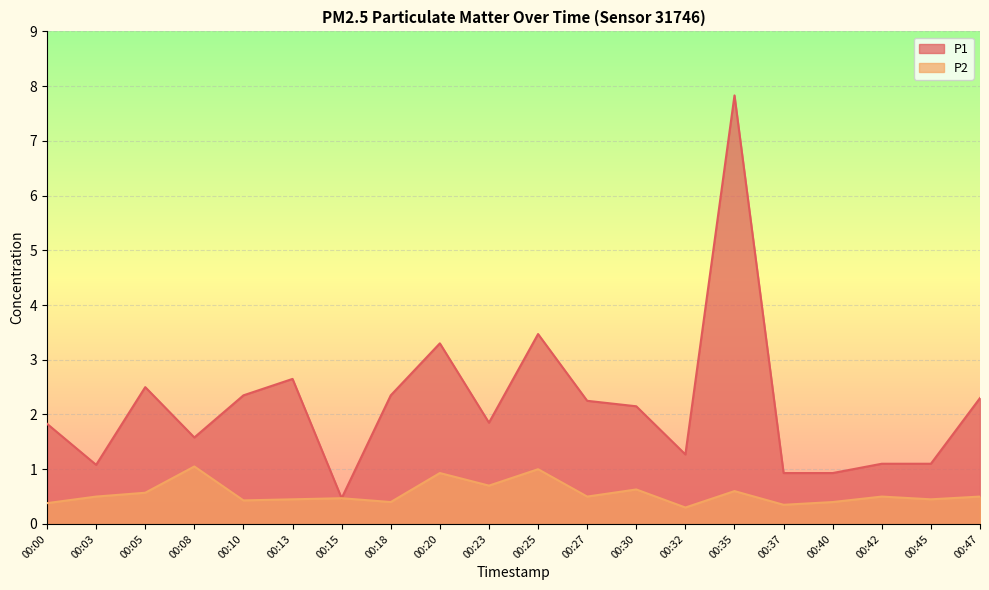

What is the spread (max minus min) of values at 00:05?

1.9